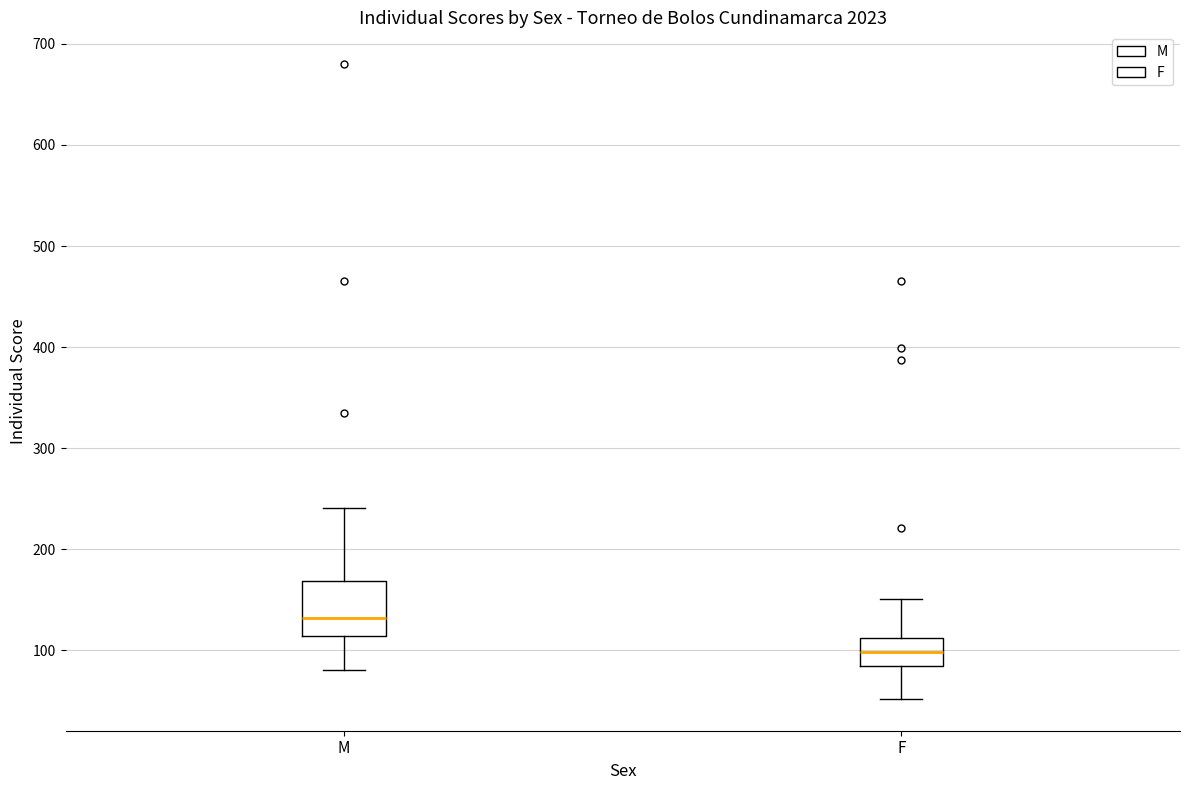

Reading left to right, transcribe this box plot: for each box, give where its median line is, the range the box spans, and where its two whiskers end, as read against the y-axis. The values are not printed on the chart, so give them approximately, as read against the axis.

M: median 130, box 110 to 170, whiskers 80 to 240
F: median 100, box 90 to 110, whiskers 50 to 150